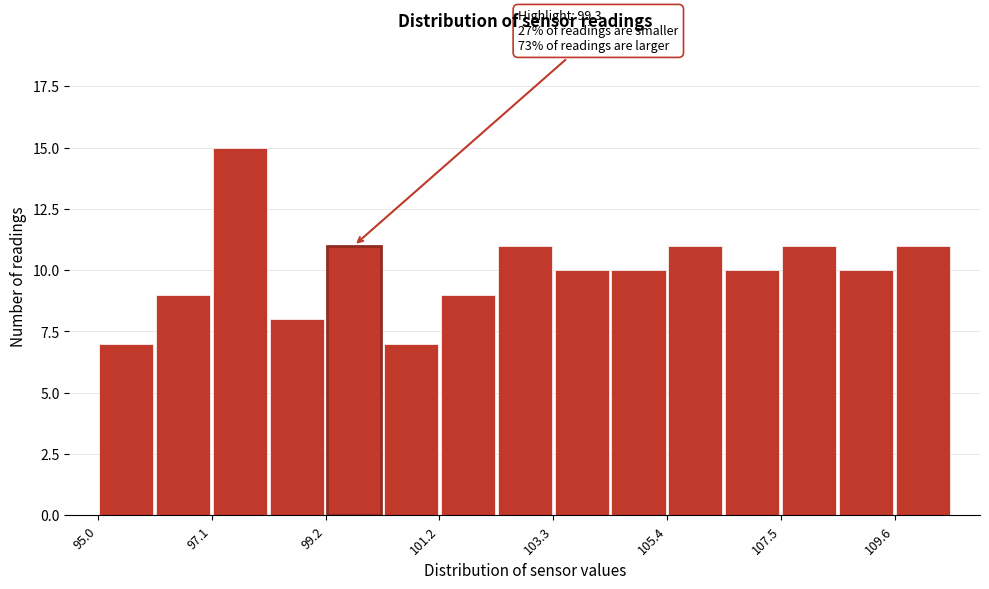

Around what value on the x-axis is the tallest bar? Give the approximate position of its centre, as read against the axis.

97.5